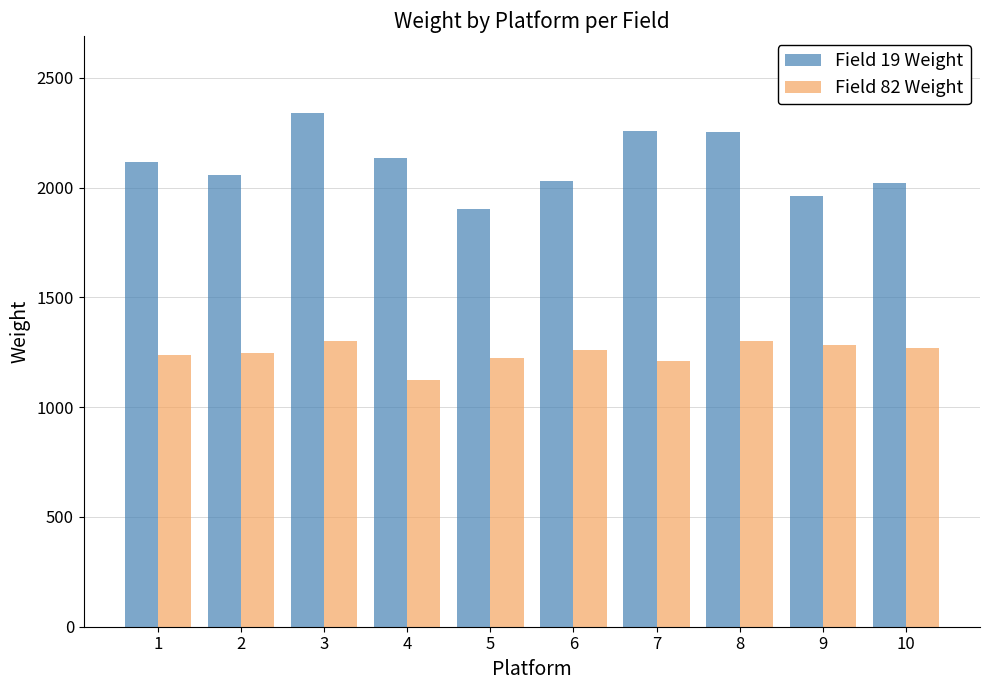

What is the difference between the maximum and second lowest values in the Field 82 Weight series?

93